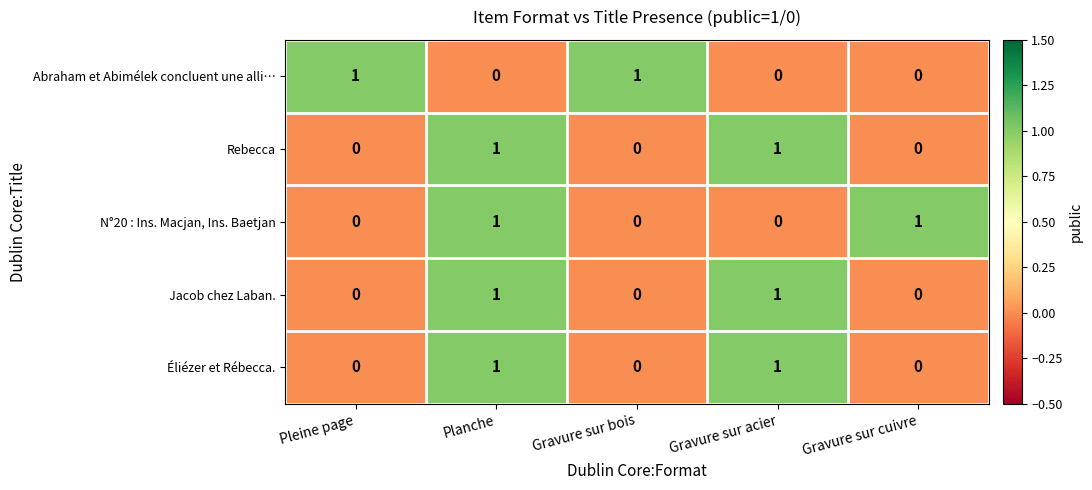

True or false: Abraham et Abimélek concluent une alli… has a value of 1 at Gravure sur bois.

True